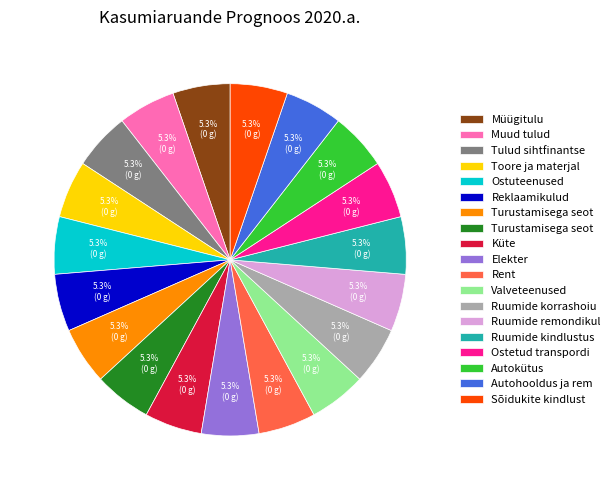

Does any single category account for the majority?

No